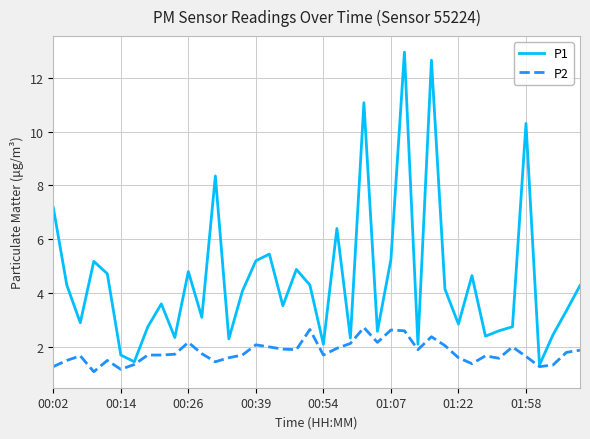

Which series has the largest total across all categories?

P1